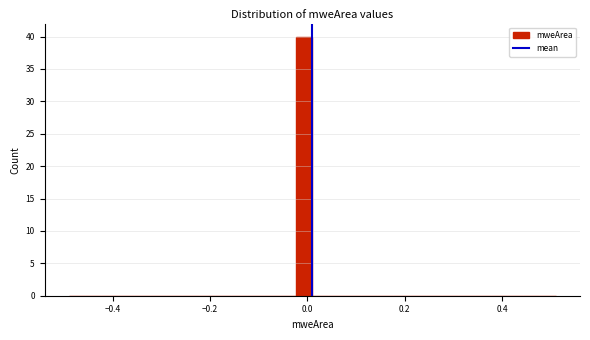

Read against the x-axis, roughly where is the centre of the tallest bar?

0.00